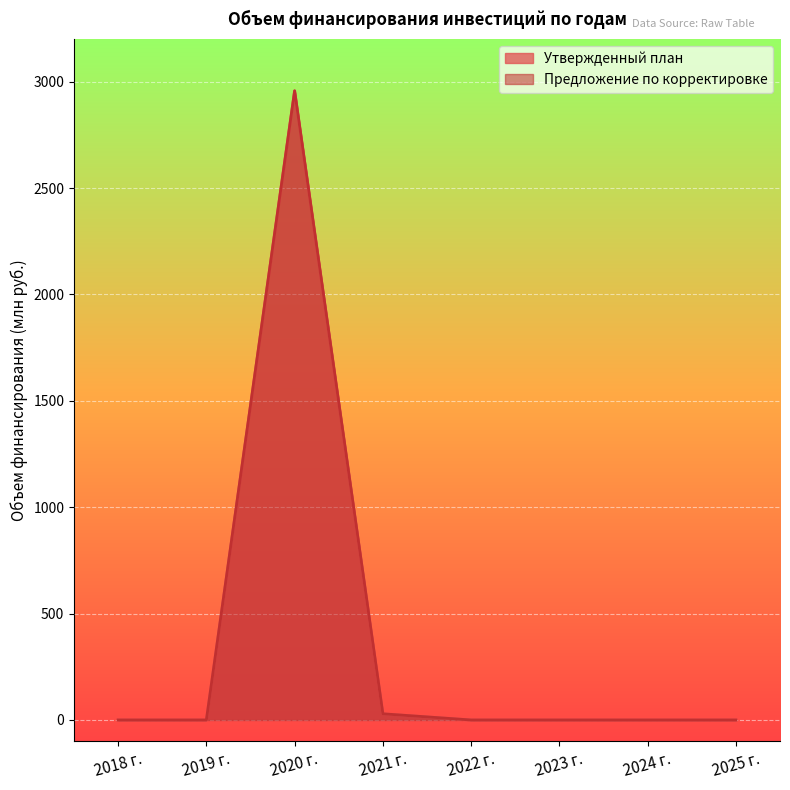

What is the label of the 3rd point from the left?

2020 г.